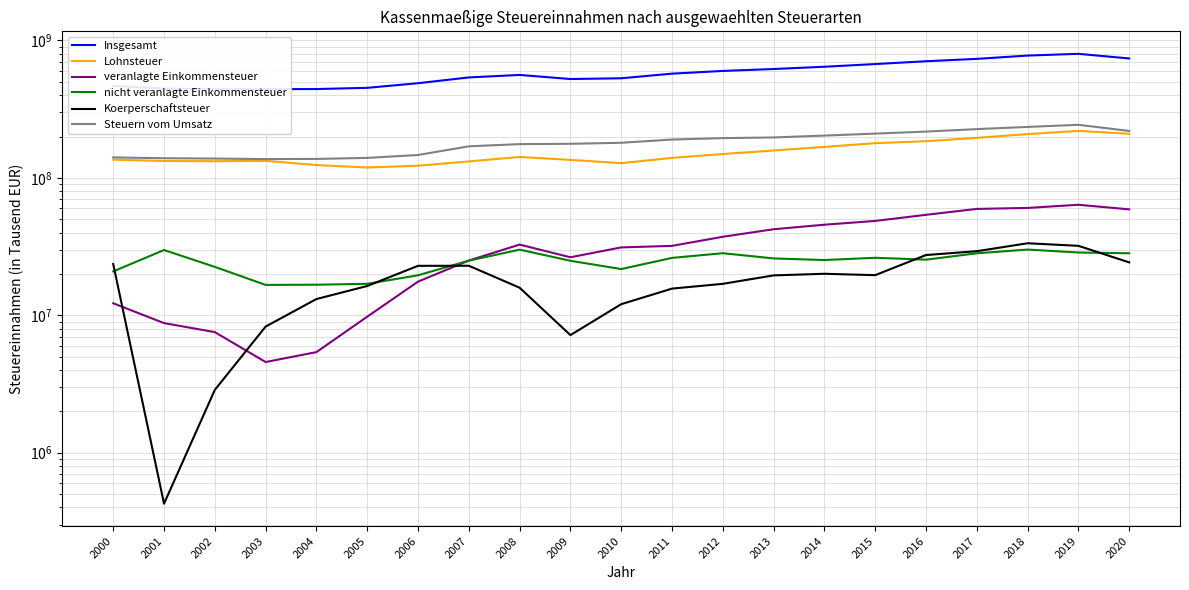

What is the spread (max minus min) of values at 2001?

445744239